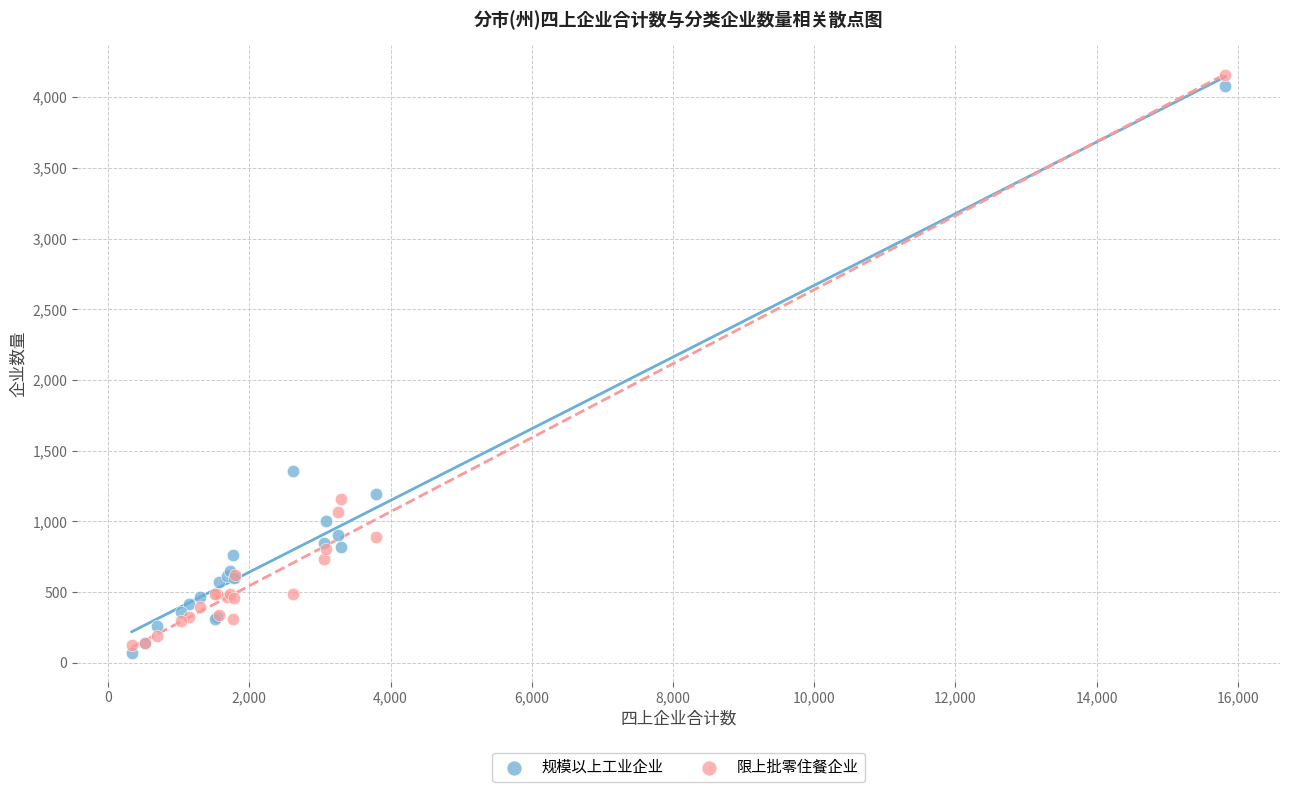

What are all the series names shown in the legend?

规模以上工业企业, 限上批零住餐企业